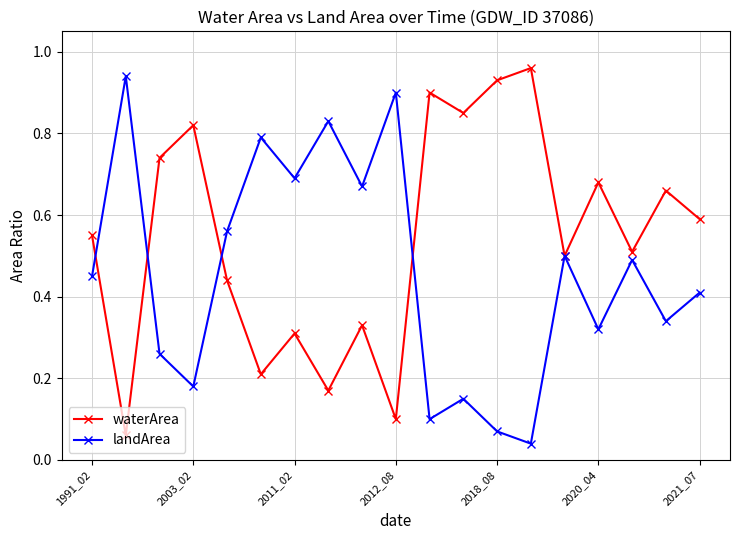

In landArea, how many points are lower than both neighbors (excluding endpoints)?

7